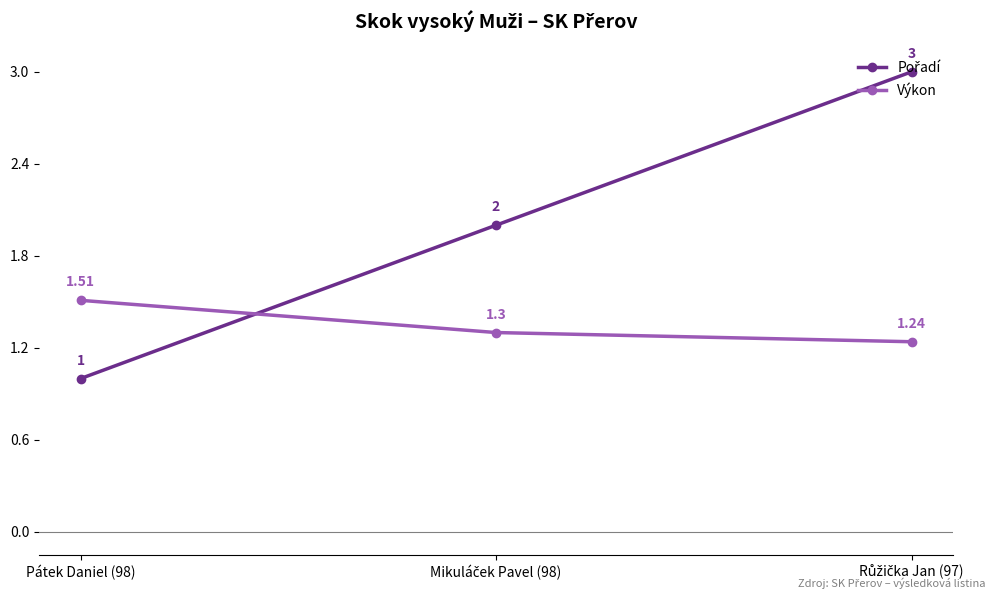

At how many categories does at least one series exceed 1?

3